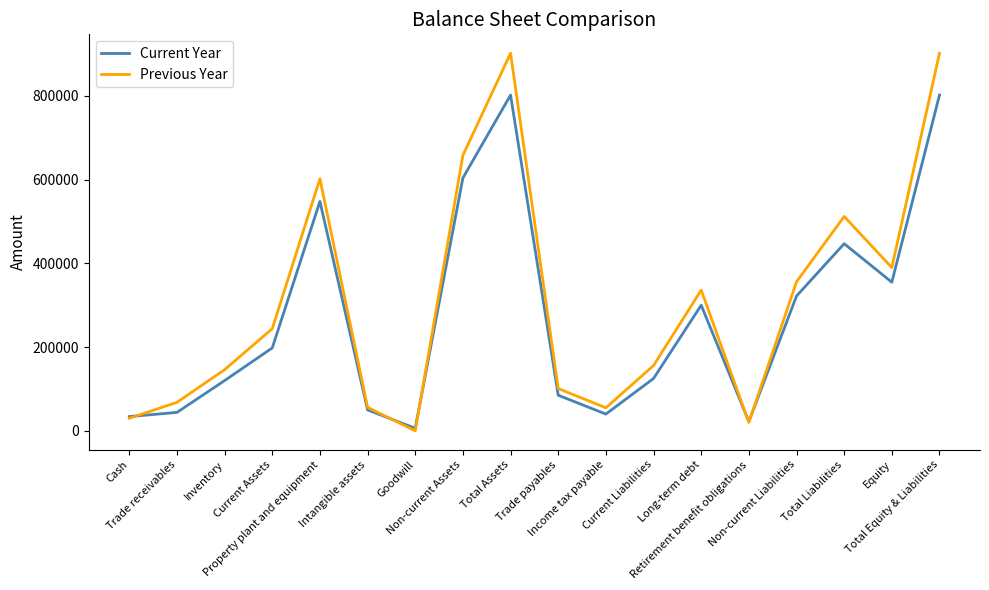

The Current Year series shows 802000 at Total Assets. True or false?

True